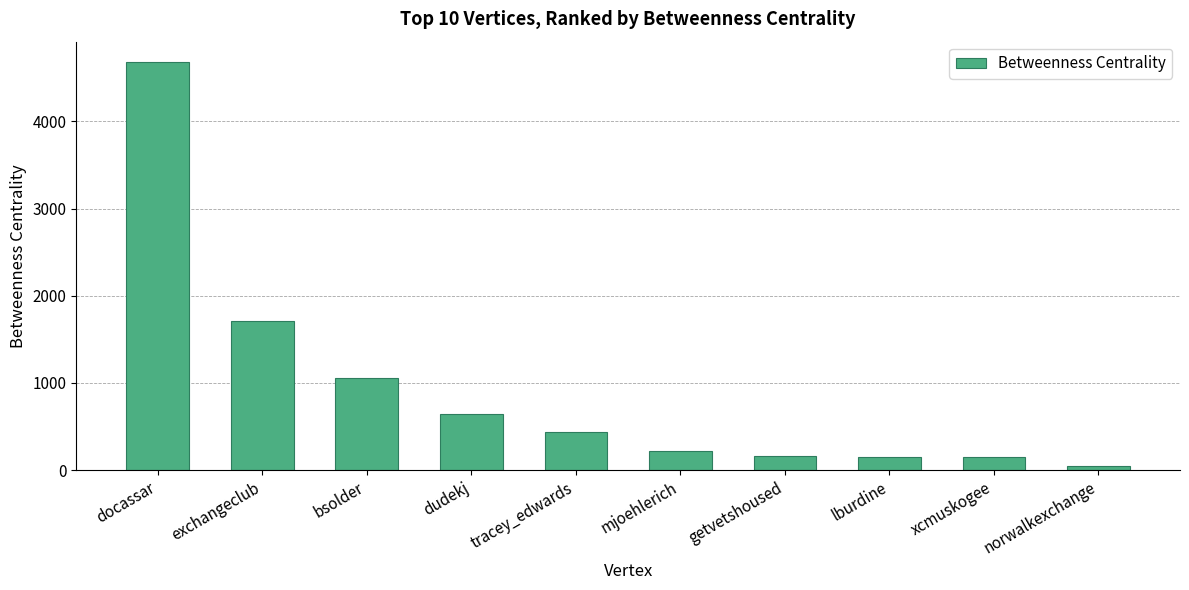

What is the approximate value at tracey_edwards?

439.3